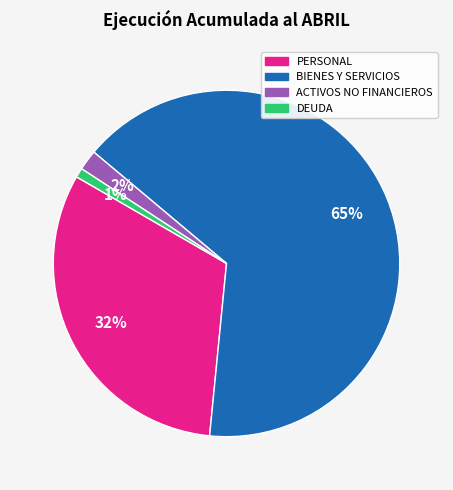

To the nearest percent, what is the average slice percentage?

25%